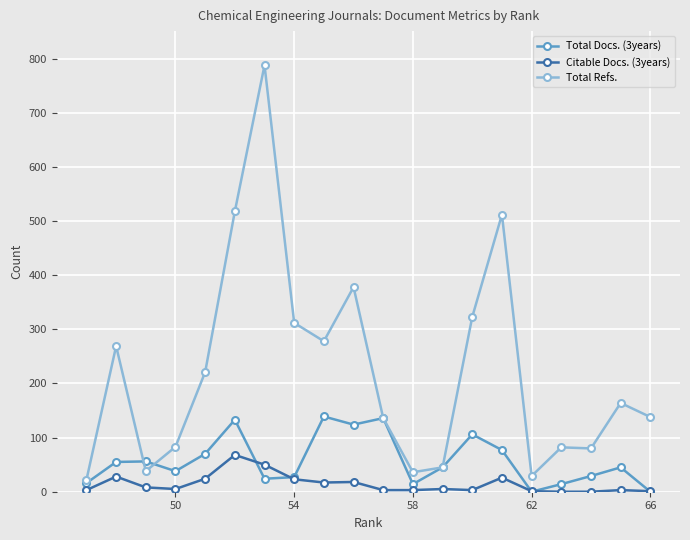

Rank the series by their average value, from highest to lowest.

Total Refs., Total Docs. (3years), Citable Docs. (3years)